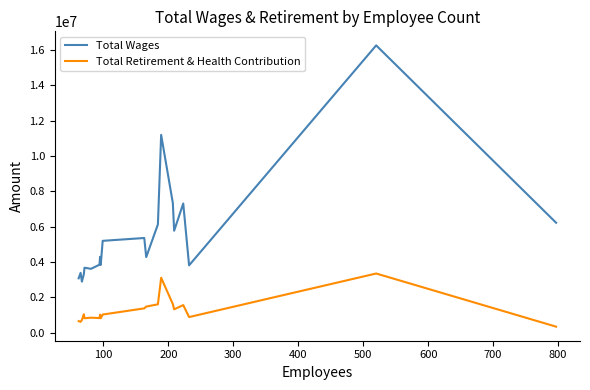

What is the highest value of the Total Retirement & Health Contribution series?

3345129